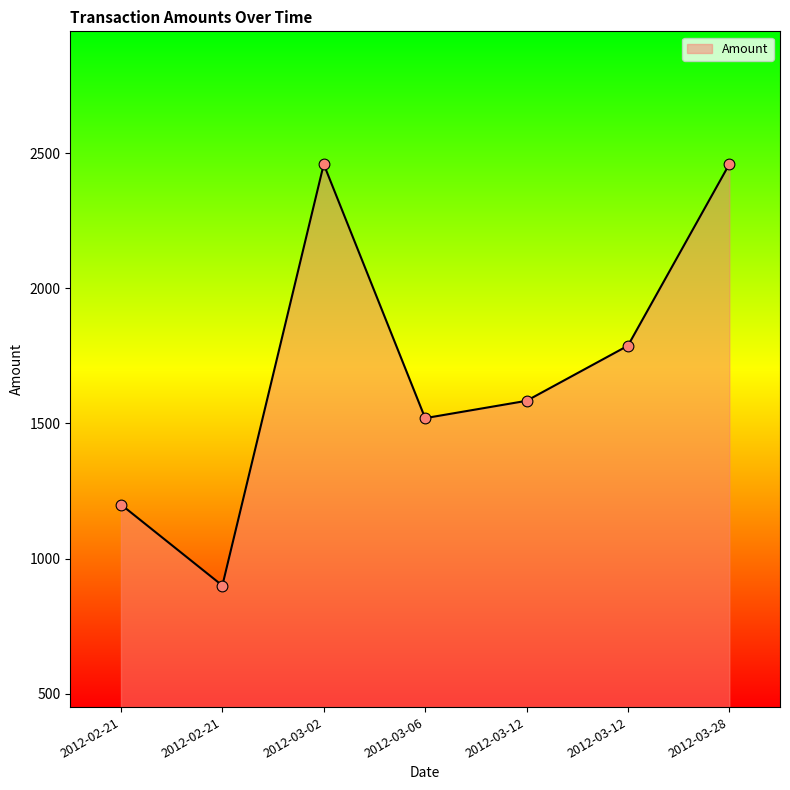

How many values are below 1584?

3